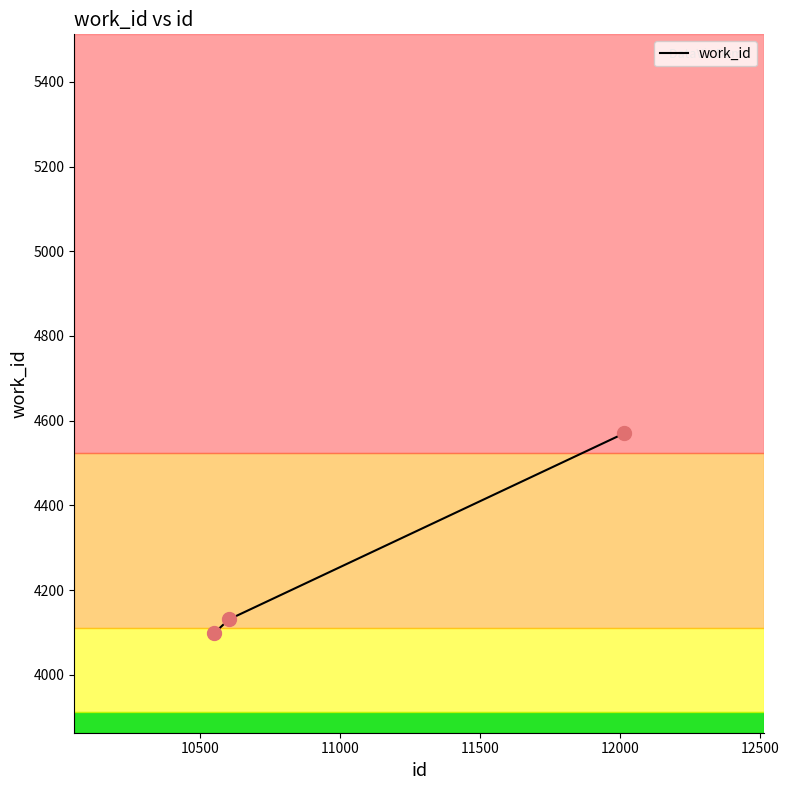

What is the sum of all values?

12800